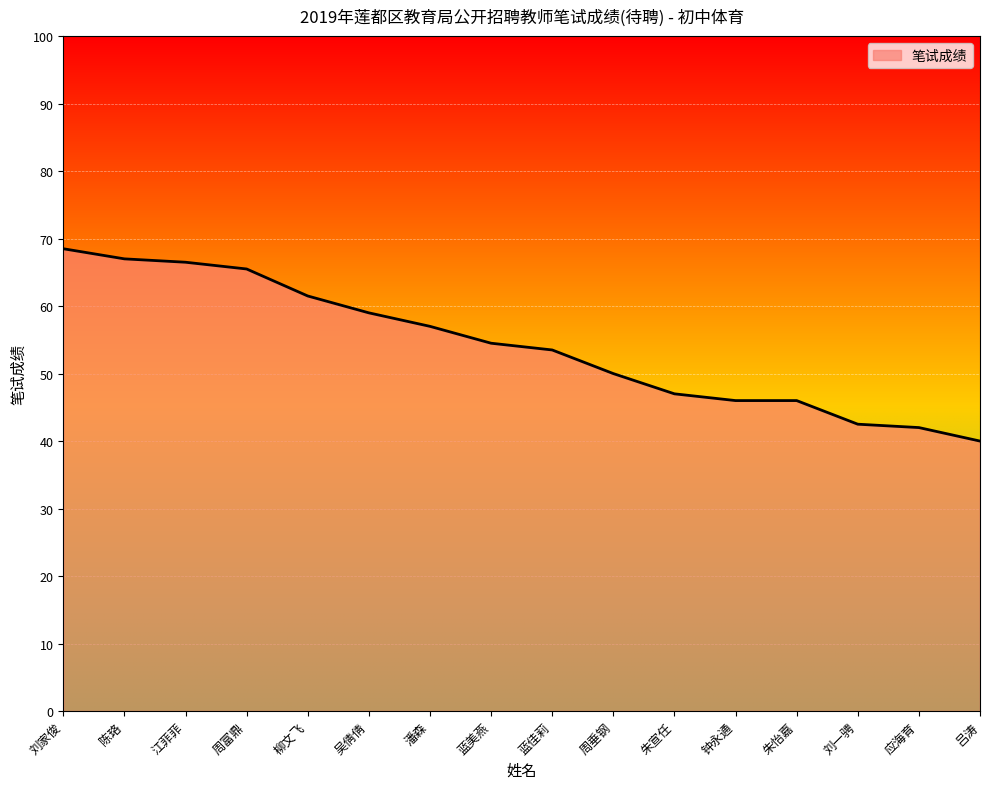

What is the average value?

54.2